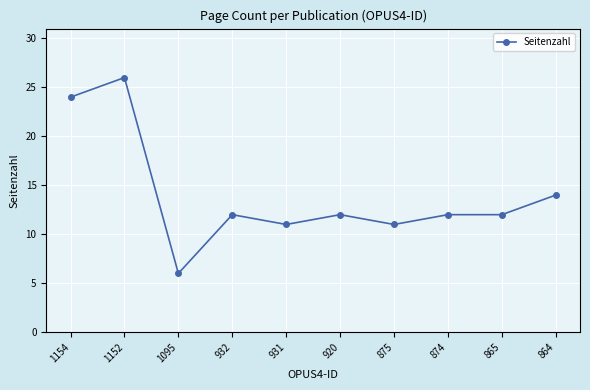

How many categories are shown in the chart?

10